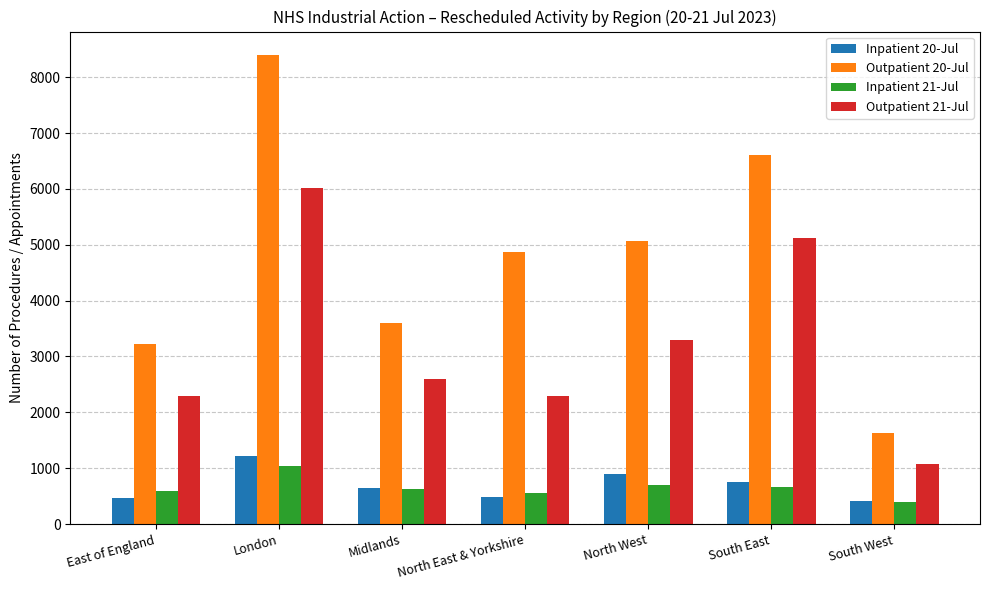

What is the minimum value shown in the chart?

397